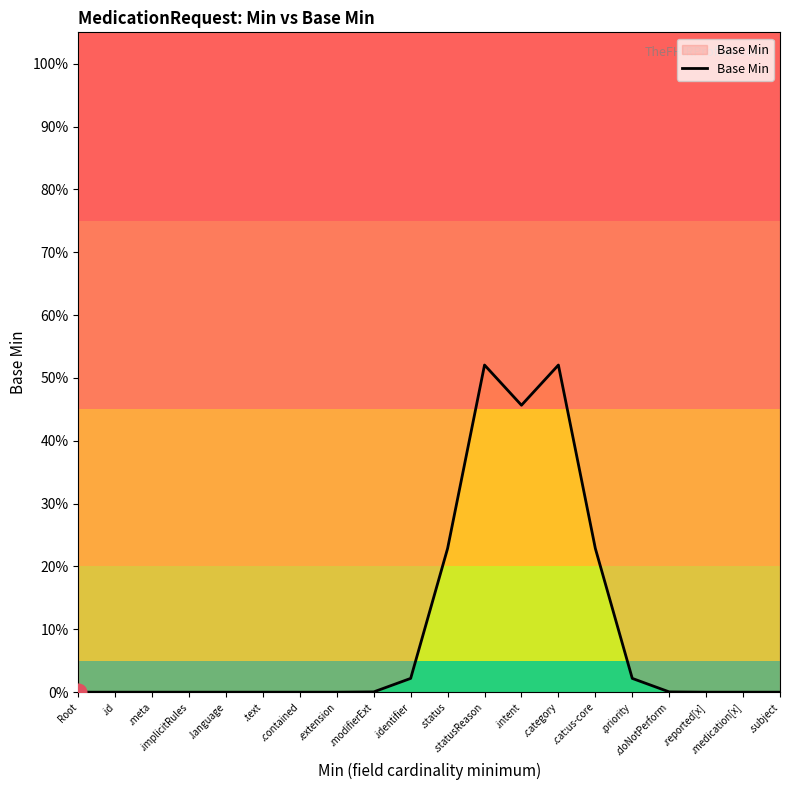

Reading left to right, list all the values displayed in this chart.

Root=0.0	.id=0.0	.meta=0.0	.implicitRules=0.0	.language=0.0	.text=0.0	.contained=0.0	.extension=0.0	.modifierExt=0.0	.identifier=0.0	.status=0.2	.statusReason=0.5	.intent=0.5	.category=0.5	.cat:us-core=0.2	.priority=0.0	.doNotPerform=0.0	.reported[x]=0.0	.medication[x]=0.0	.subject=0.0